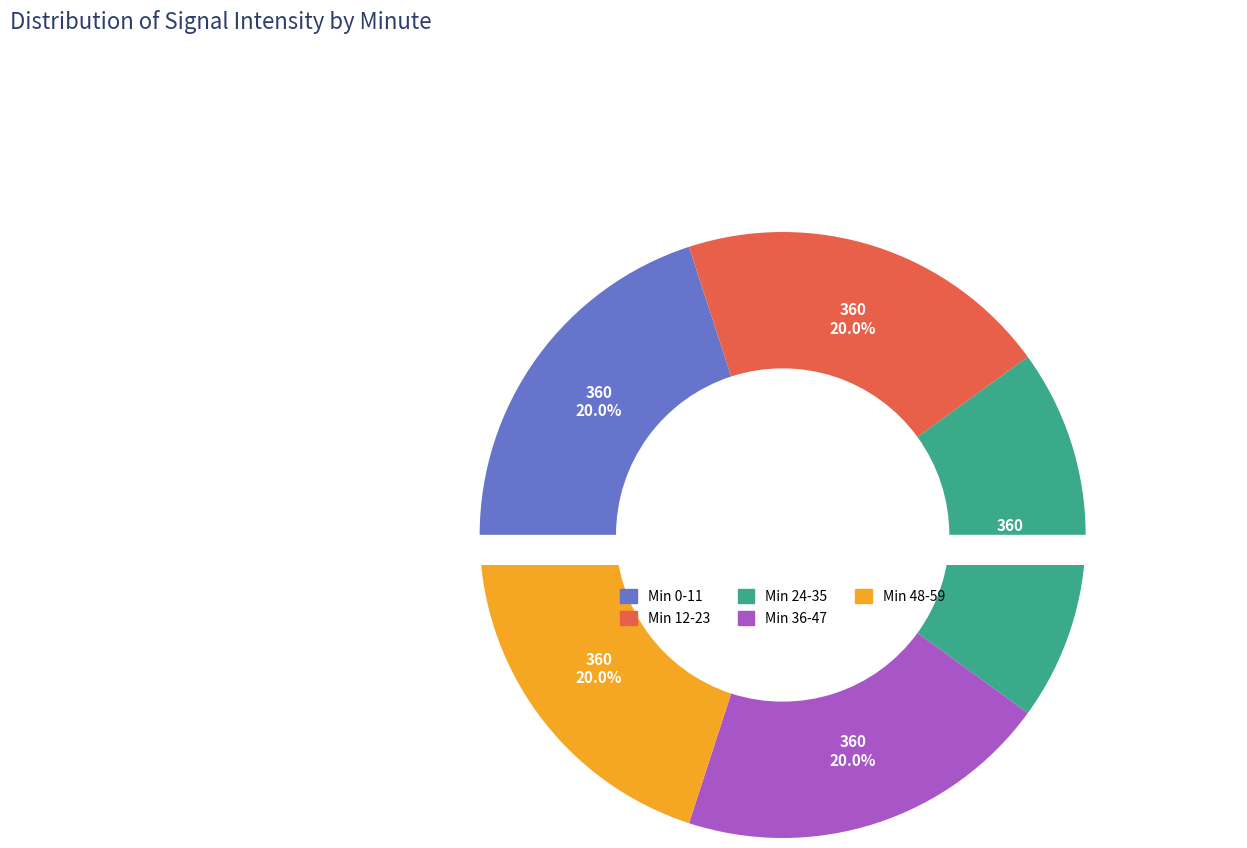

To the nearest percent, what is the average slice percentage?

20%